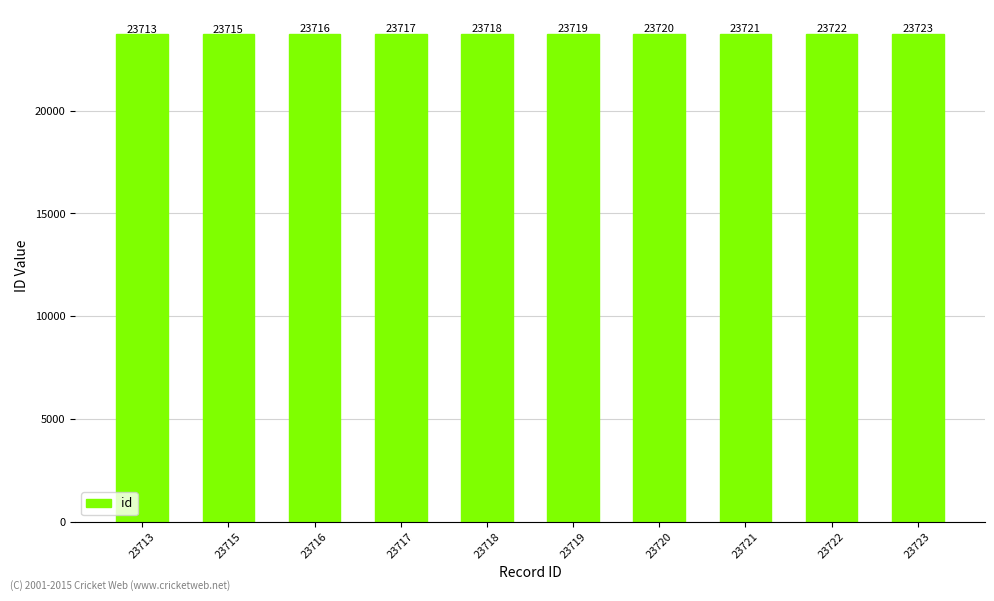

What is the value of the 7th bar from the left?

23720